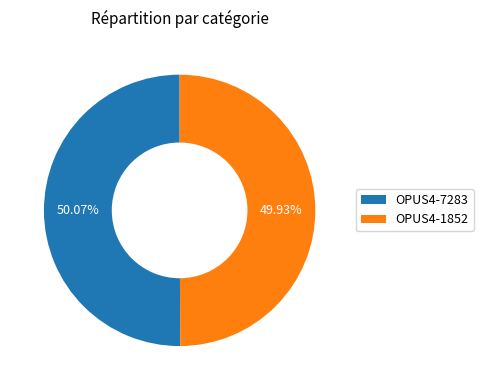

Does any single category account for the majority?

Yes